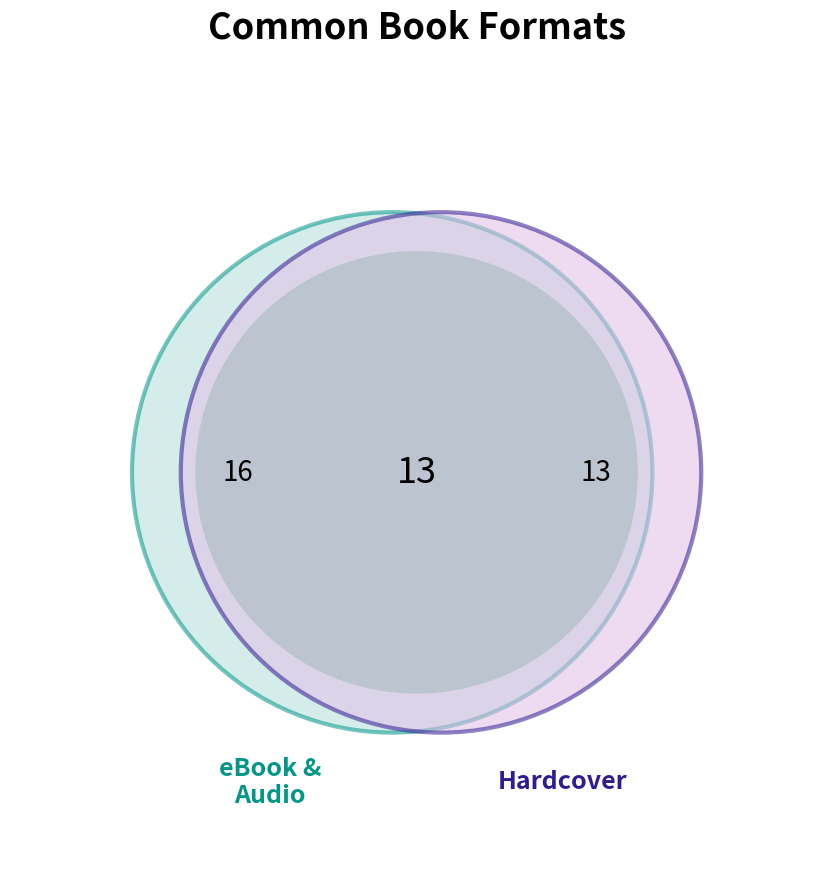

Is there any slice that represents more than half of the pie?

No